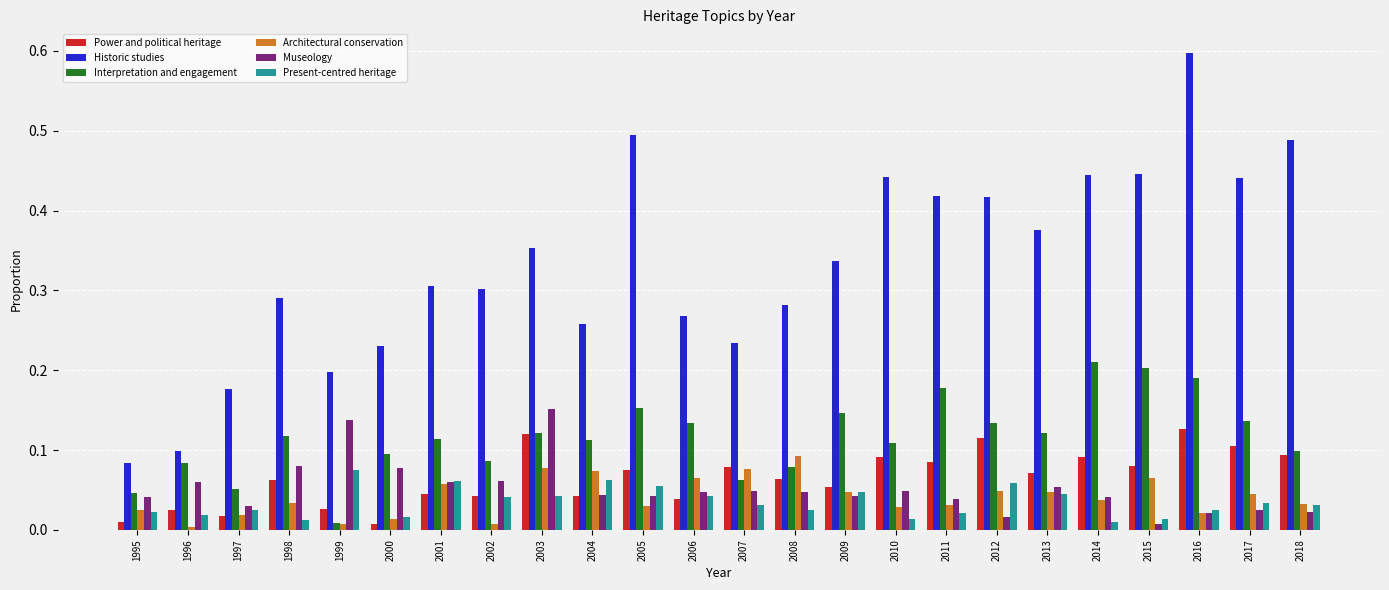

Which category has the highest value across all series?

2016